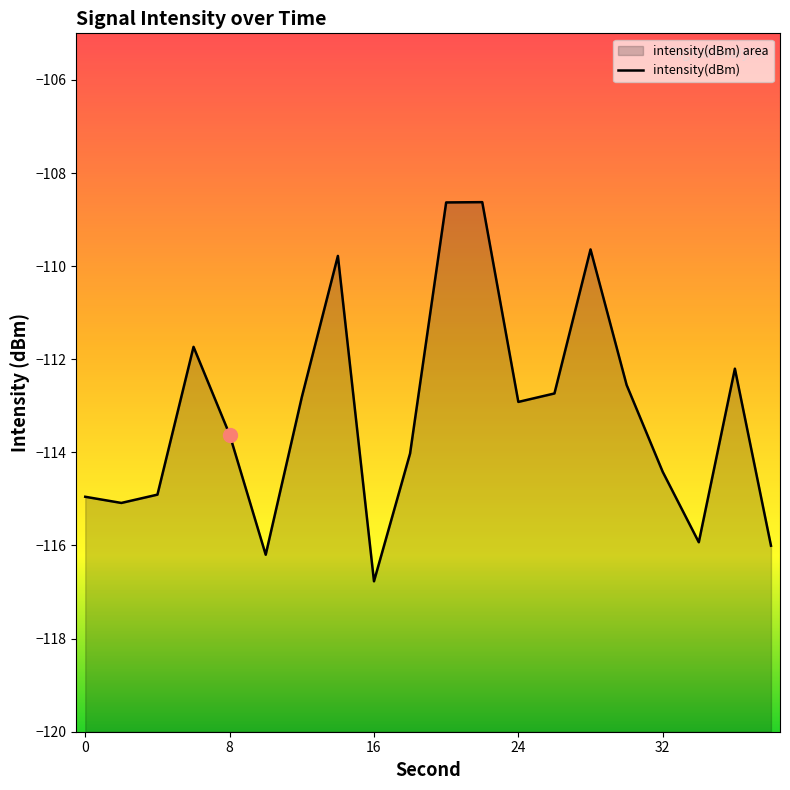

What is the difference between the maximum and minimum values?

8.1